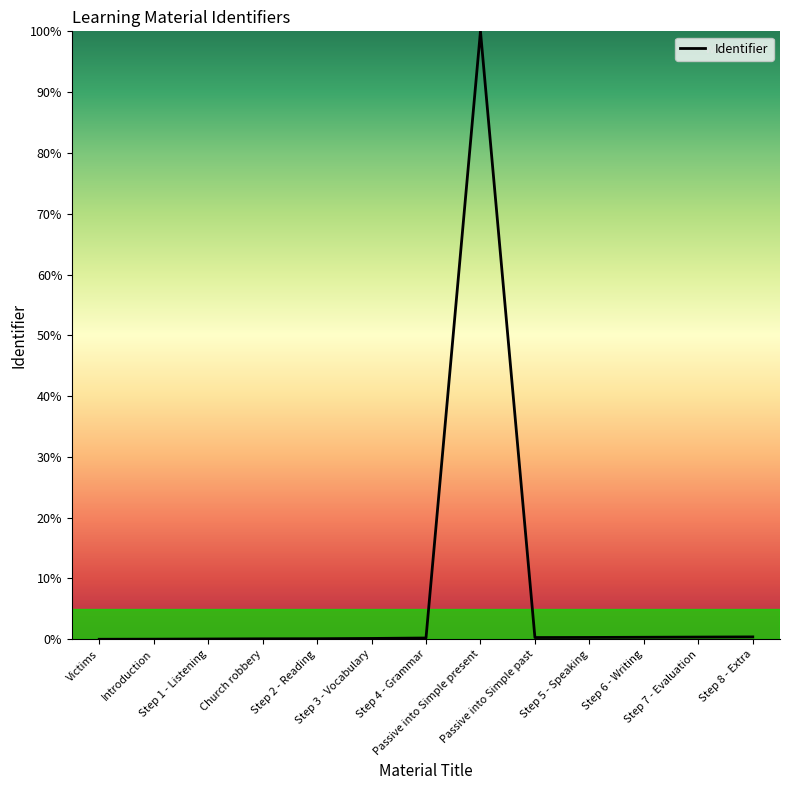

What is the maximum value shown in the chart?

100.0